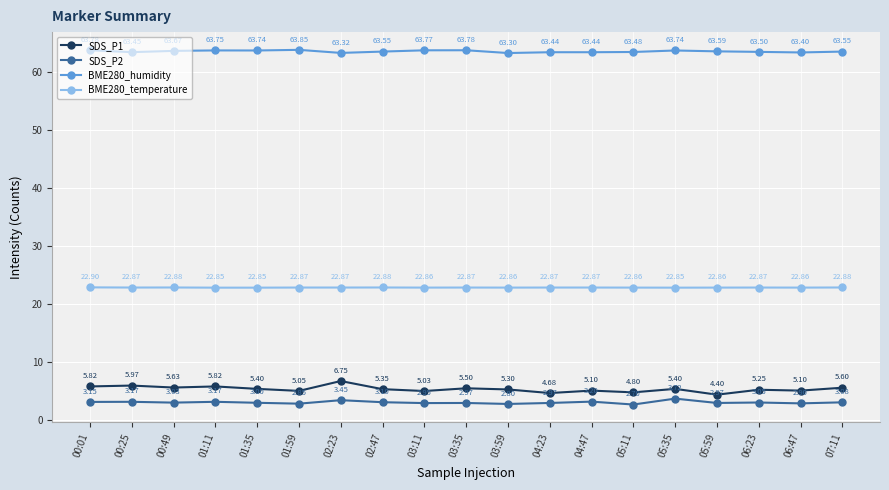

True or false: BME280_temperature has more than 1 interior local peaks.

True